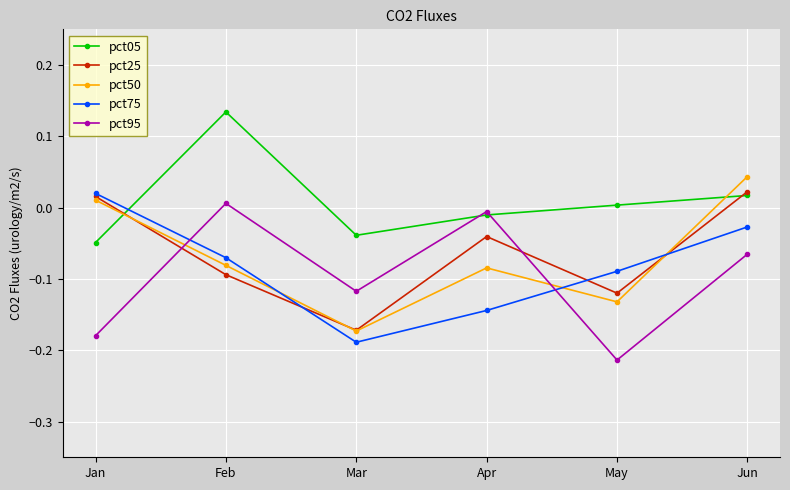

At which label does pct95 reach its peak?

Feb